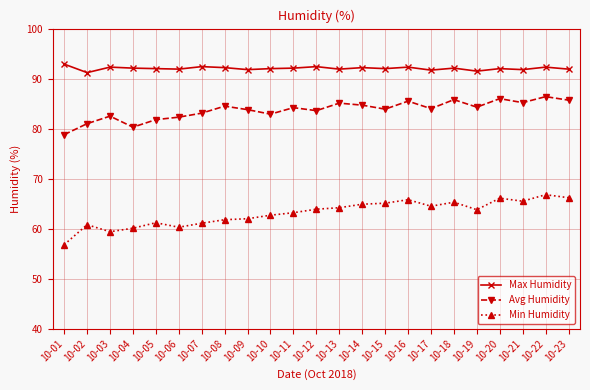

What is the difference between the highest and lowest values at 10-22?

25.5